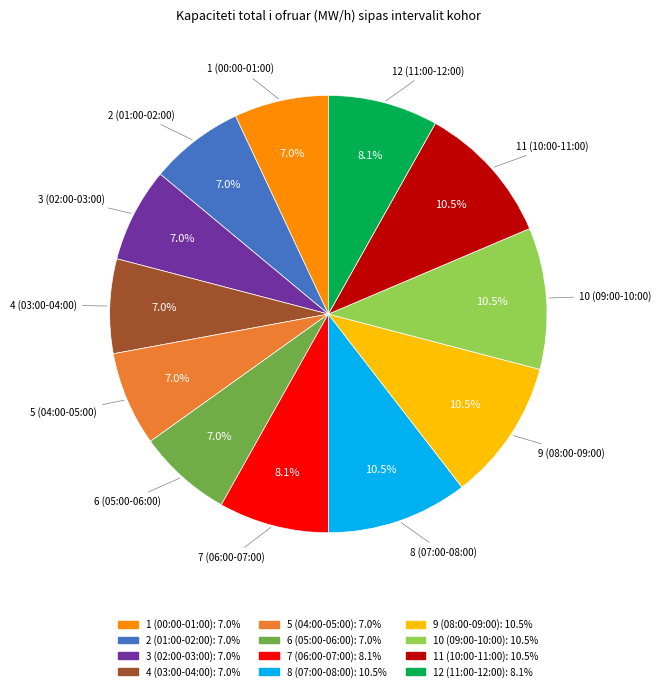

Is there a majority slice in this chart?

No